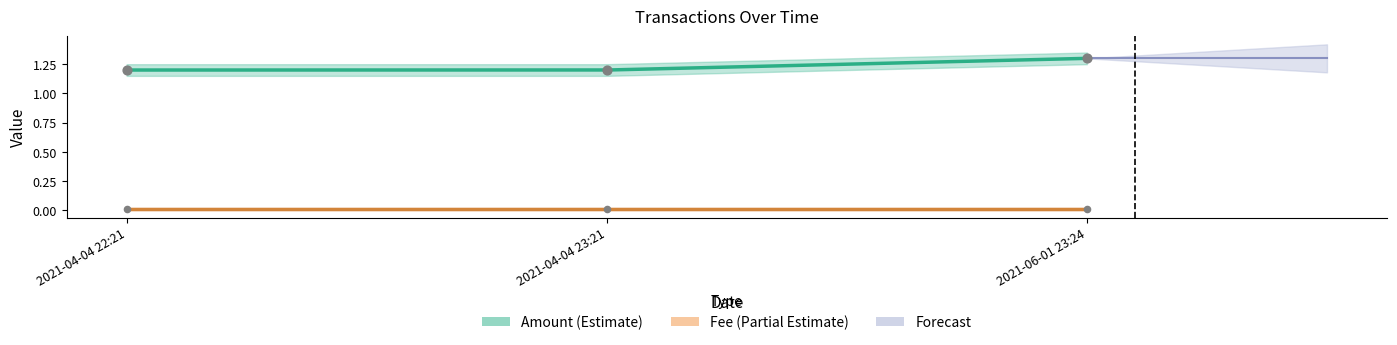

What is the ratio of the value at 2021-04-04 23:21 to the value at 2021-06-01 23:24?

0.9